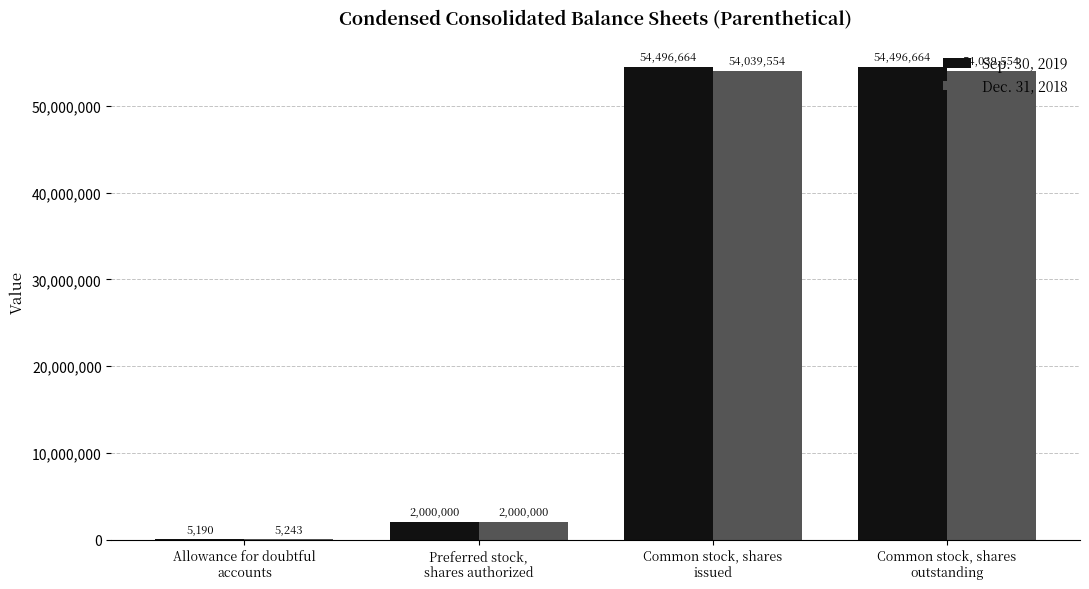

The value of Dec. 31, 2018 at Common stock, shares
outstanding is 54039554. True or false?

True